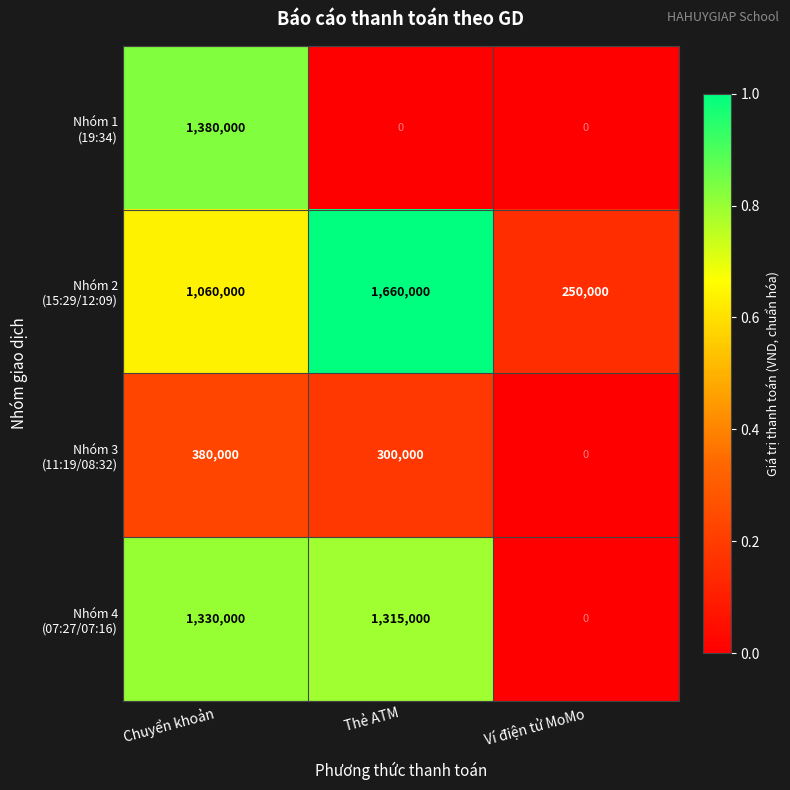

What is the spread (max minus min) of values at Ví điện tử MoMo?

250000